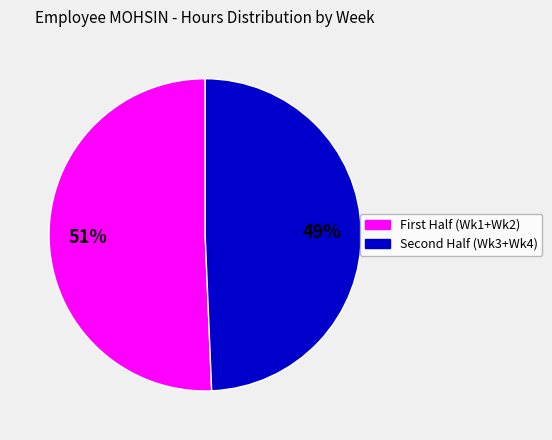

Is there any slice that represents more than half of the pie?

Yes